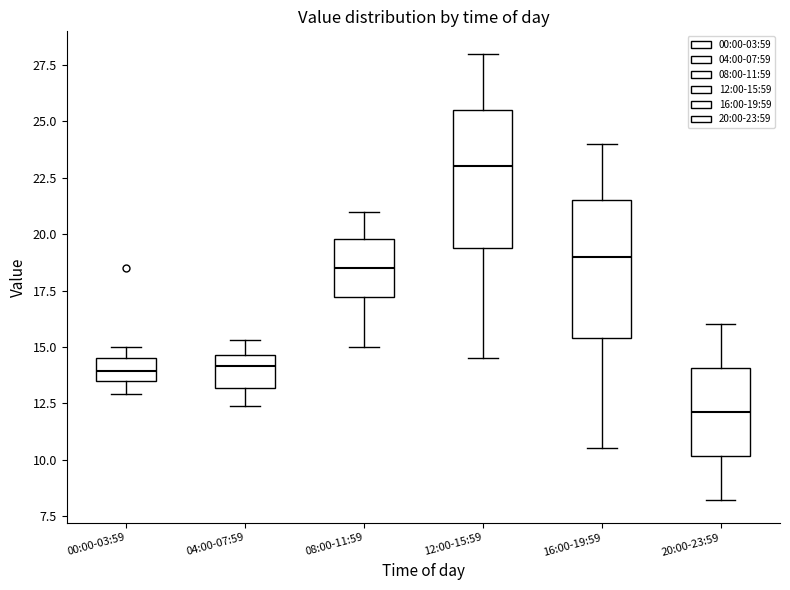

Where does the median line of the box for 00:00-03:59 sit on the y-axis? The values are not printed on the chart, so give them approximately, as read against the axis.

14.0